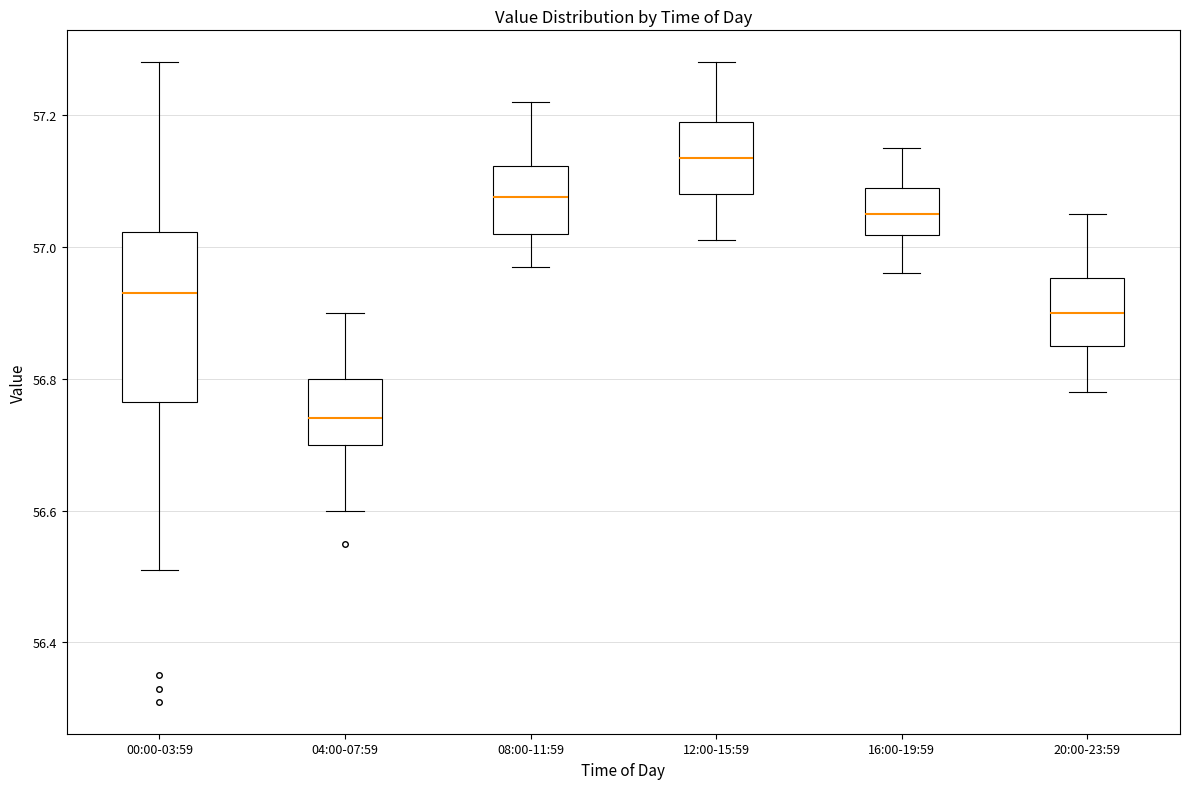

Reading left to right, read every box against the y-axis: the position of its median line, the range the box covers, and the ends of its whiskers. The values are not printed on the chart, so give them approximately, as read against the axis.

00:00-03:59: median 56.94, box 56.76 to 57.02, whiskers 56.52 to 57.28
04:00-07:59: median 56.74, box 56.70 to 56.80, whiskers 56.60 to 56.90
08:00-11:59: median 57.08, box 57.02 to 57.12, whiskers 56.98 to 57.22
12:00-15:59: median 57.14, box 57.08 to 57.20, whiskers 57.02 to 57.28
16:00-19:59: median 57.06, box 57.02 to 57.10, whiskers 56.96 to 57.16
20:00-23:59: median 56.90, box 56.86 to 56.96, whiskers 56.78 to 57.06